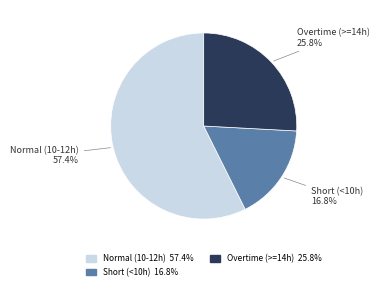

Does any single category account for the majority?

Yes